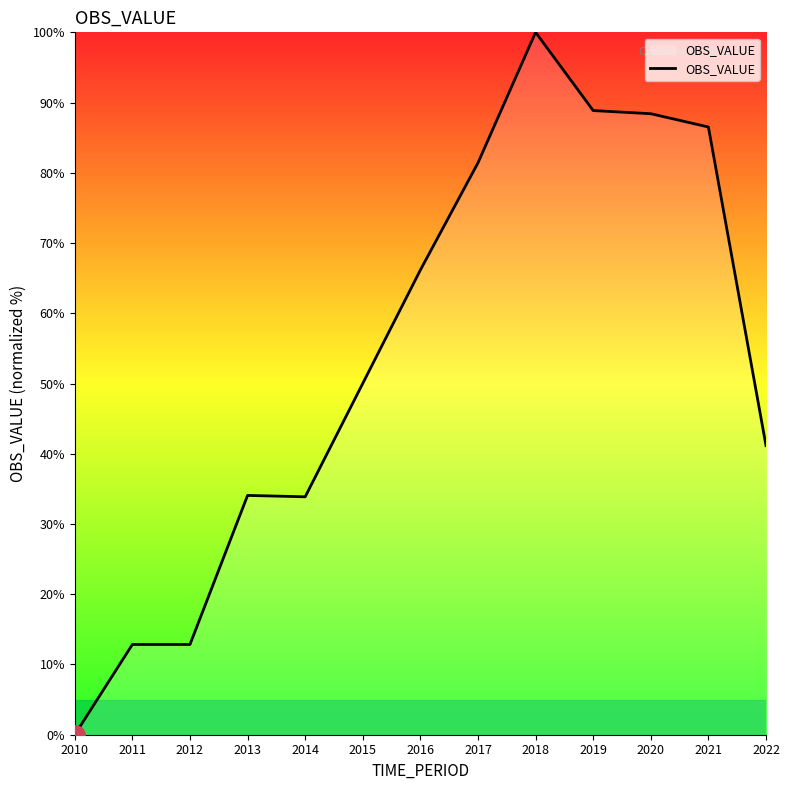

How many values are above zero?

12